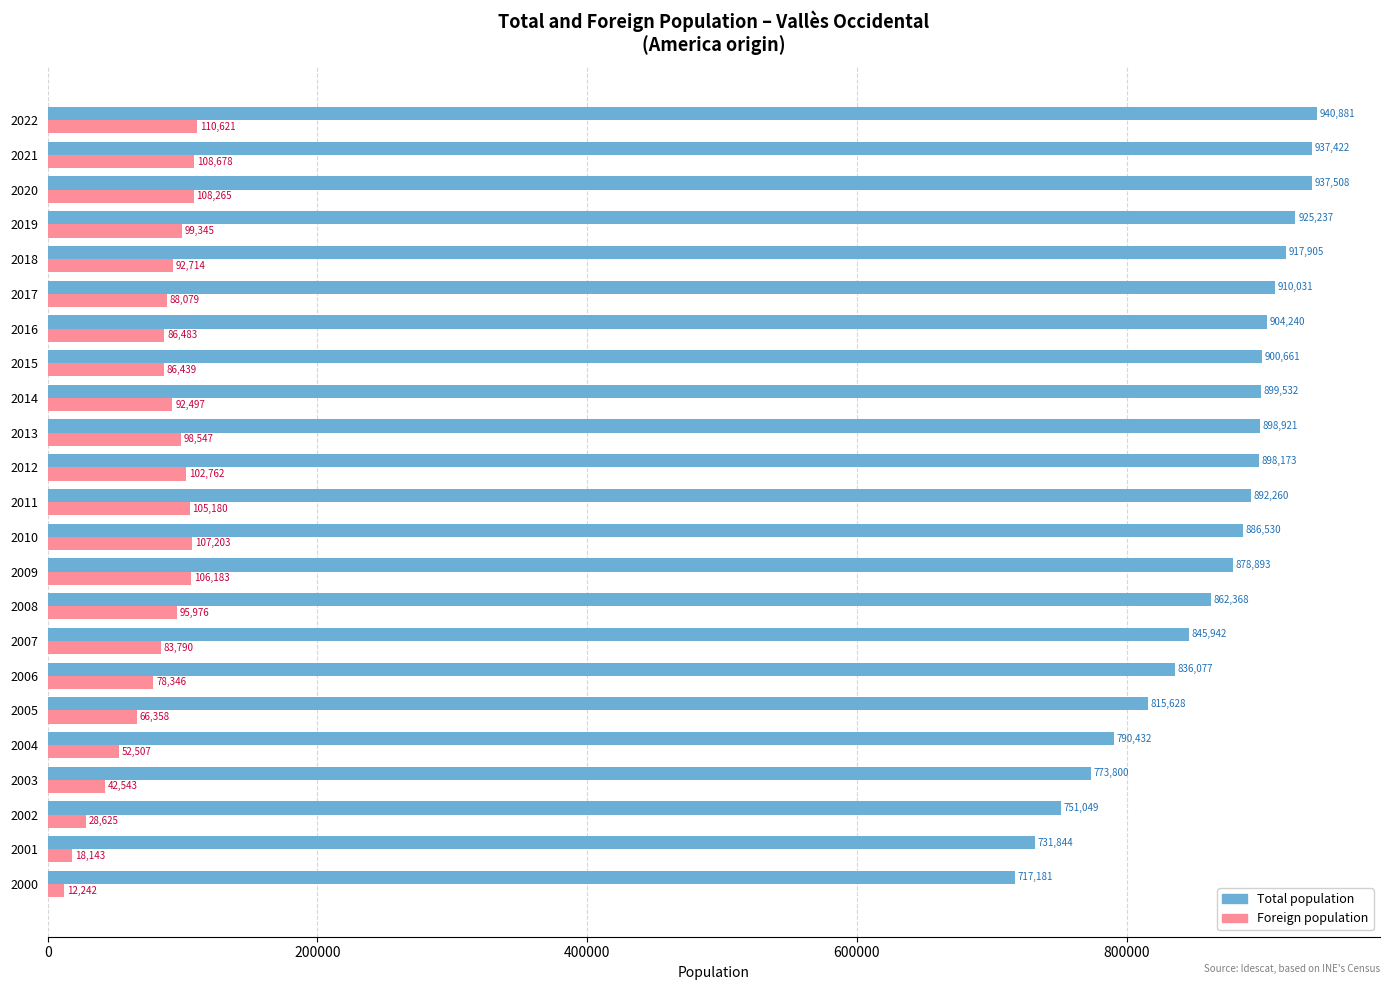

Which series has the largest total across all categories?

Total population